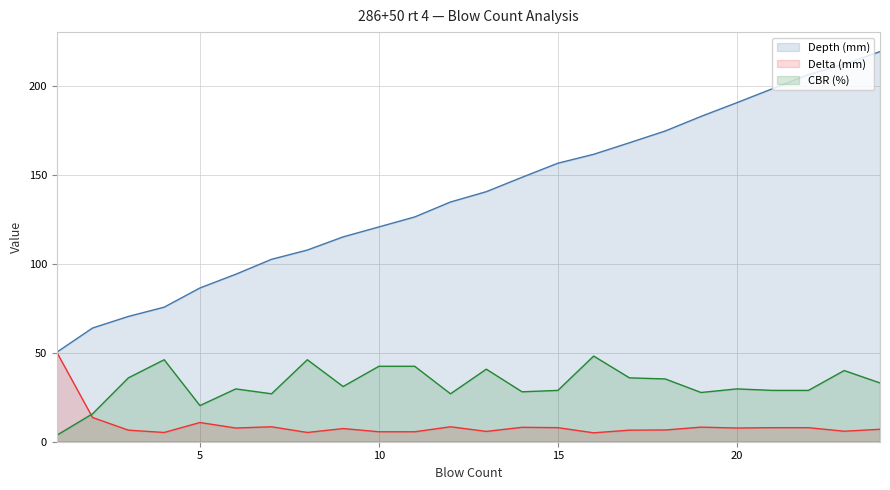

Read the Depth (mm) value at 1.

50.3